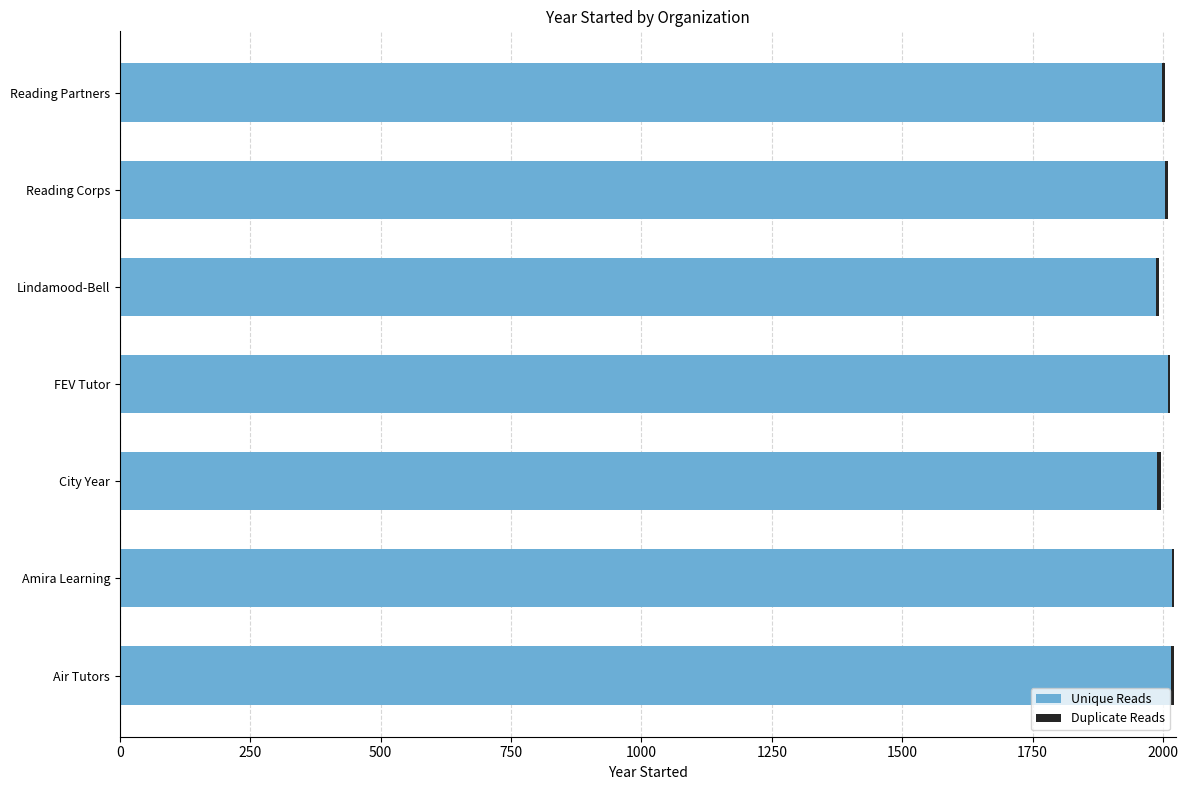

What is the sum of all Unique Reads values?

14020